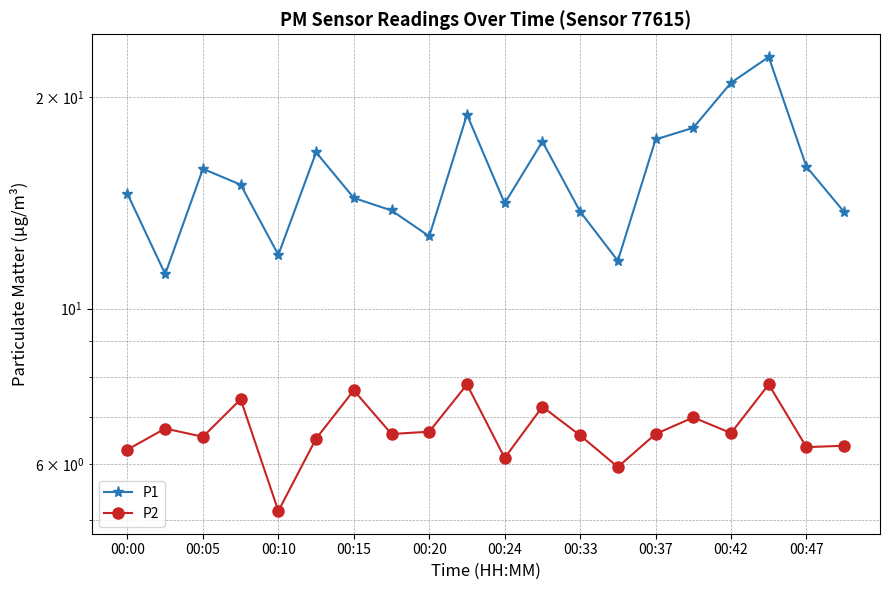

Is the value of P2 at 00:47 greater than the value of P1 at 00:00?

No